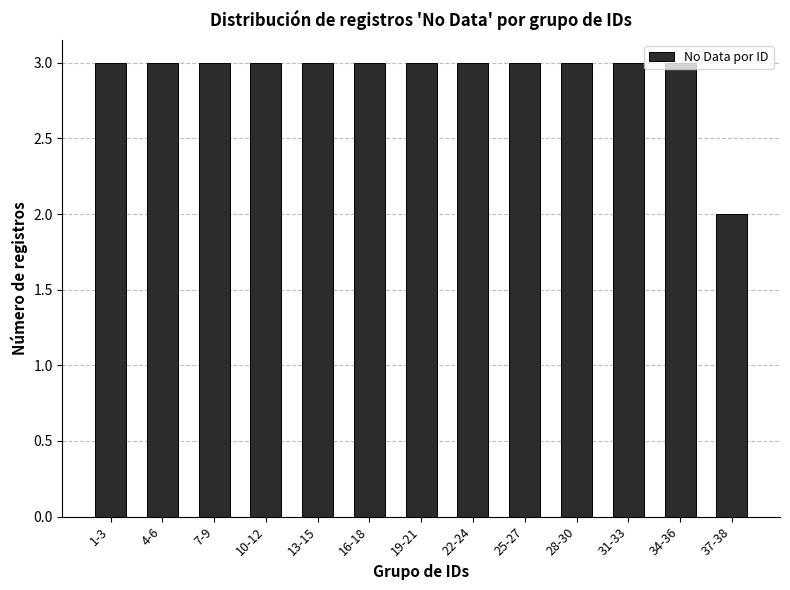

Where is the data nearest to the value 2?

37-38